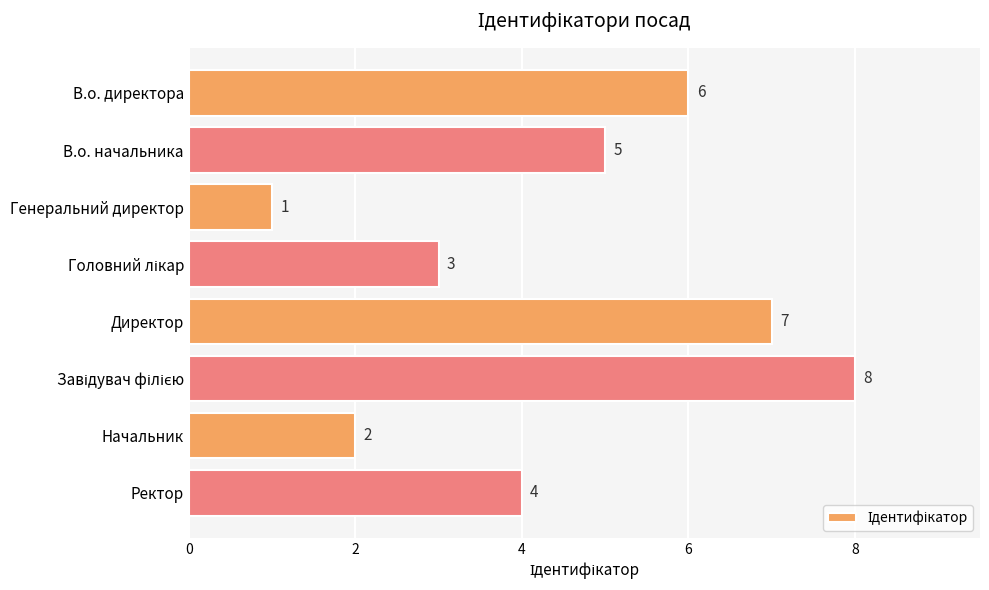

How many values are between 3 and 7?

5